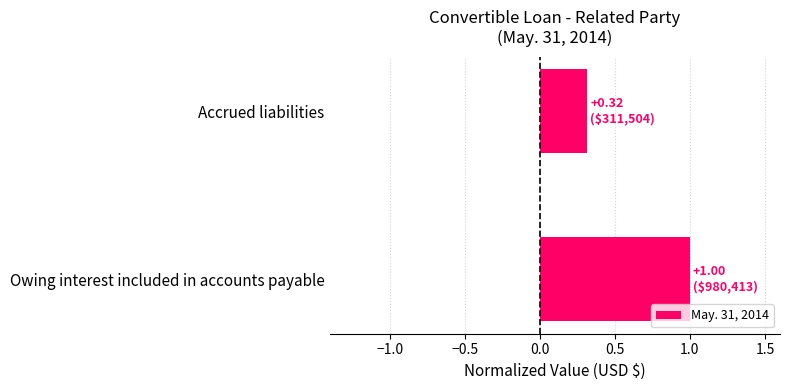

Which category has the lowest value across all series?

Accrued liabilities